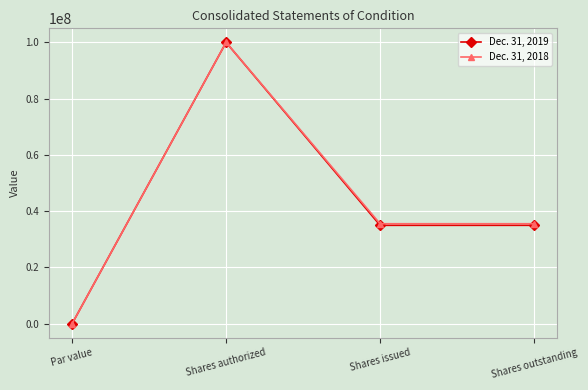

List the series in order of their overall mean, lowest first.

Dec. 31, 2019, Dec. 31, 2018